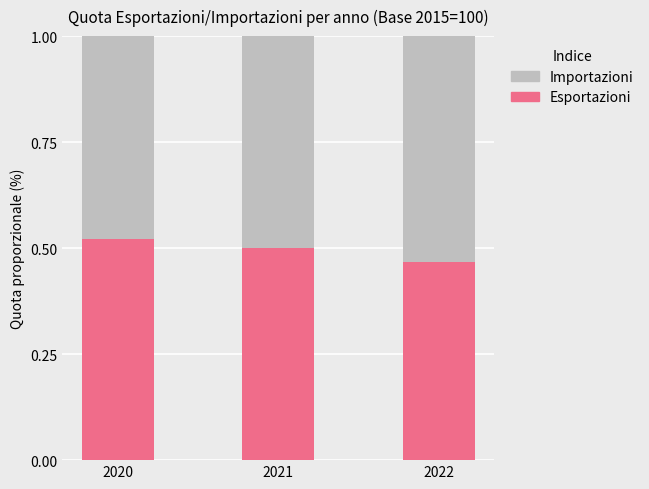

Rank the categories by Esportazioni value from highest to lowest.

2020, 2021, 2022